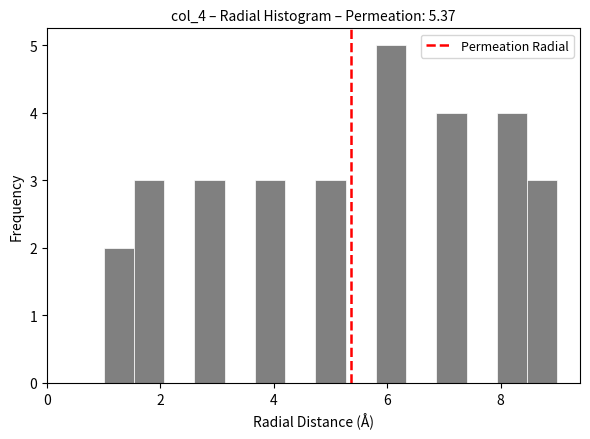

Read against the x-axis, roughly where is the centre of the tallest bar?

6.0